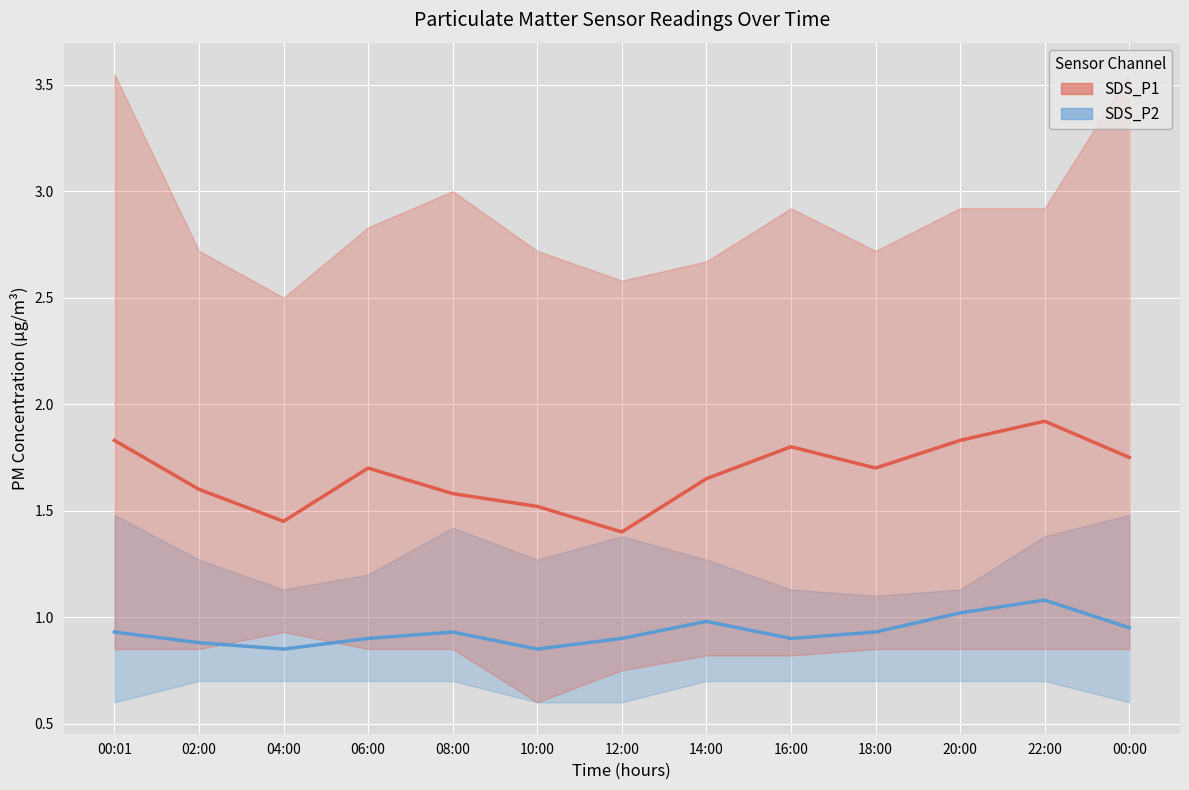

In SDS_P1, how many points are higher than both neighbors (excluding endpoints)?

3